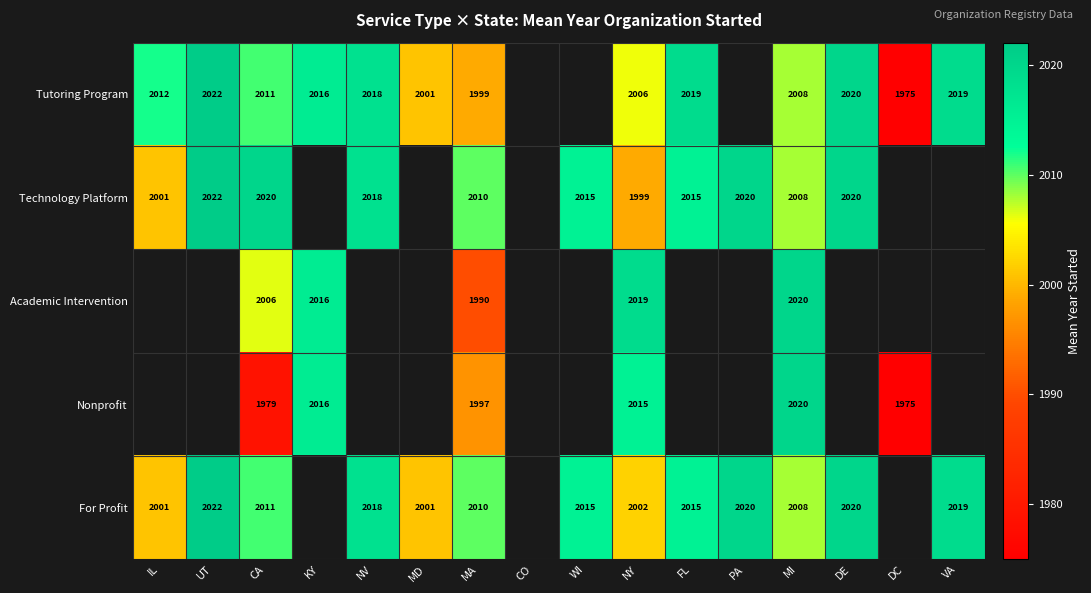

What is the maximum value shown in the chart?

2022.0